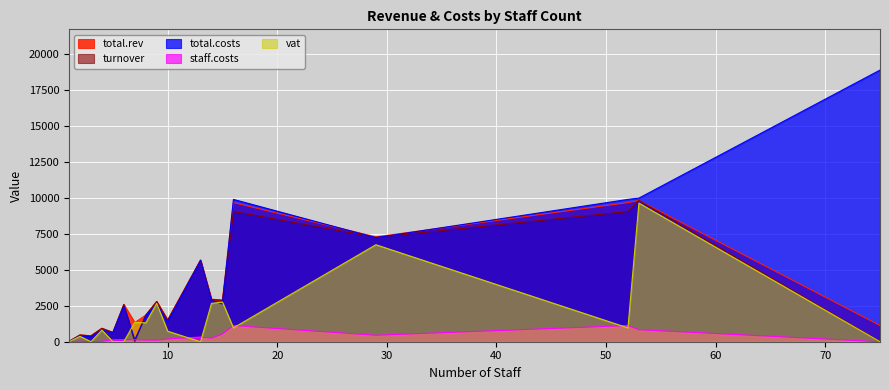

After their last crossing, which series has the higher values: staff.costs or turnover?

turnover